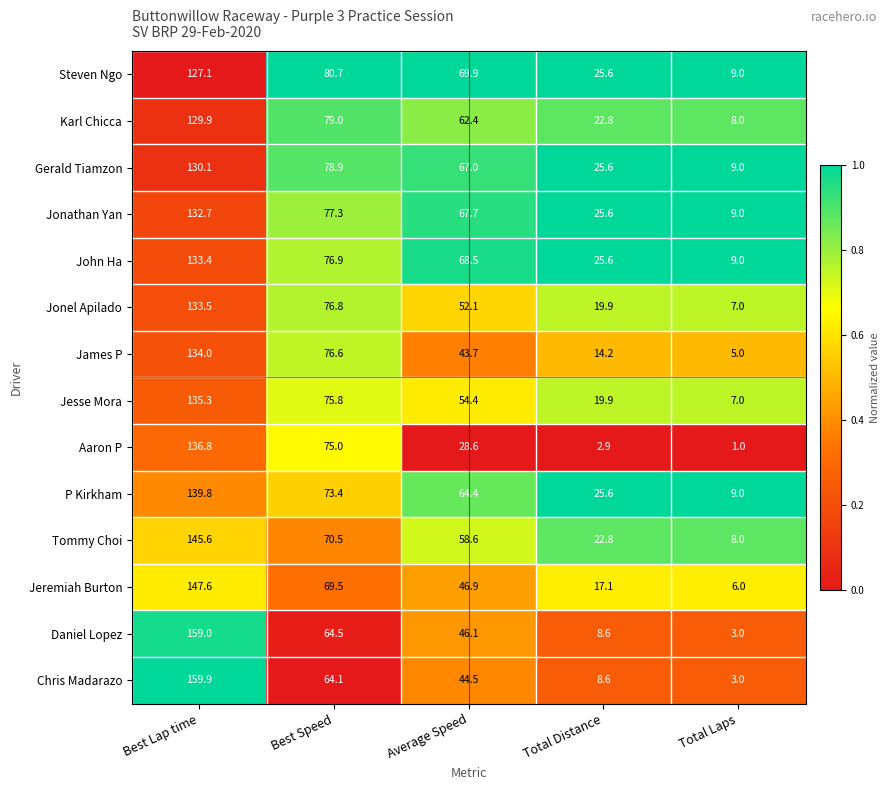

True or false: Aaron P has a value of 1.8 at Total Distance.

False